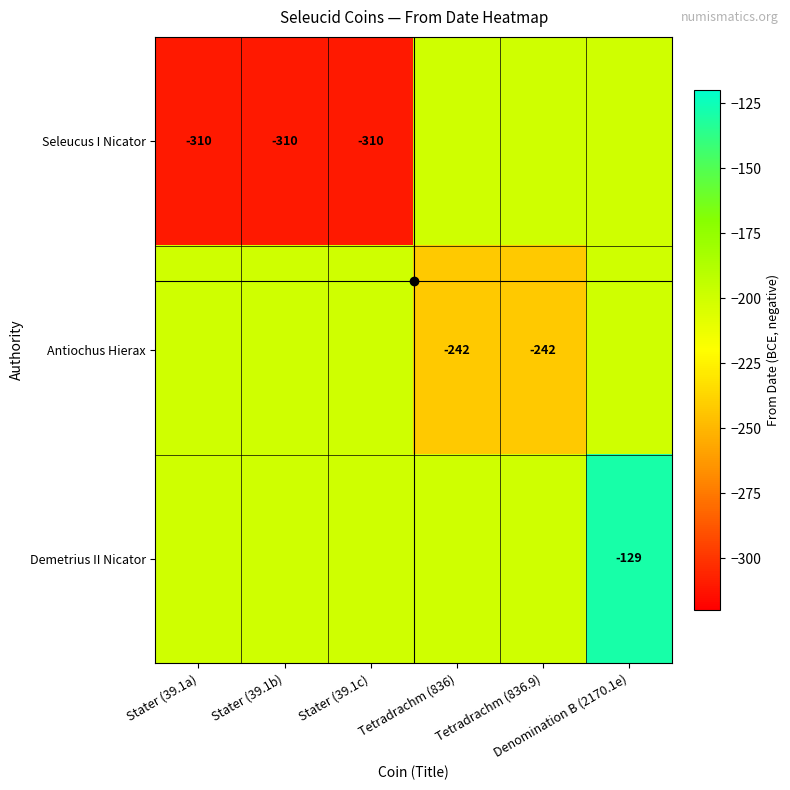

Rank the categories by Antiochus Hierax value from lowest to highest.

Tetradrachm (836), Tetradrachm (836.9), Stater (39.1a), Stater (39.1b), Stater (39.1c), Denomination B (2170.1e)